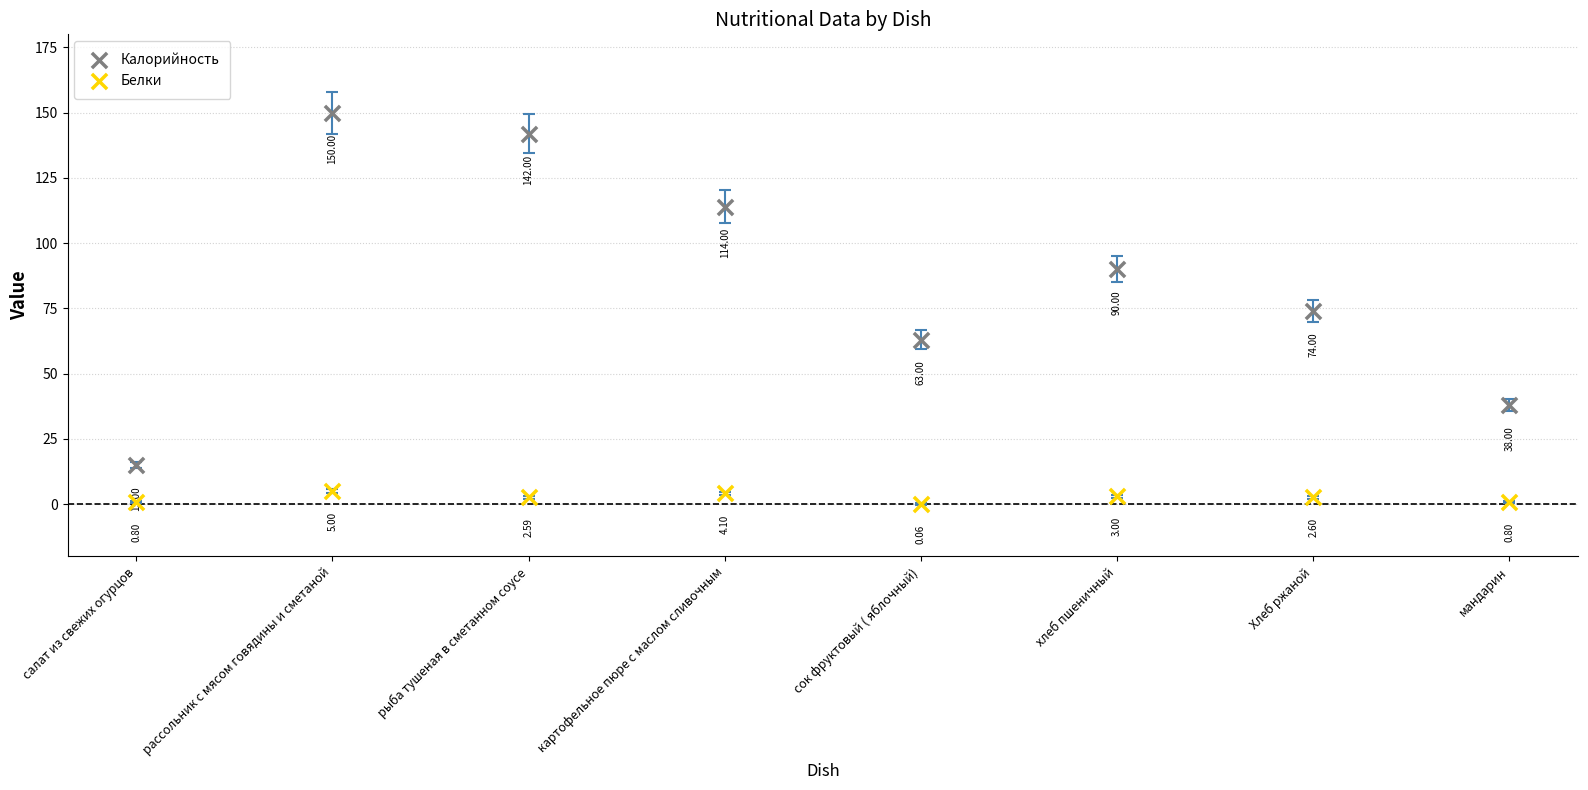

Which series has the largest Y range (max minus min)?

Калорийность